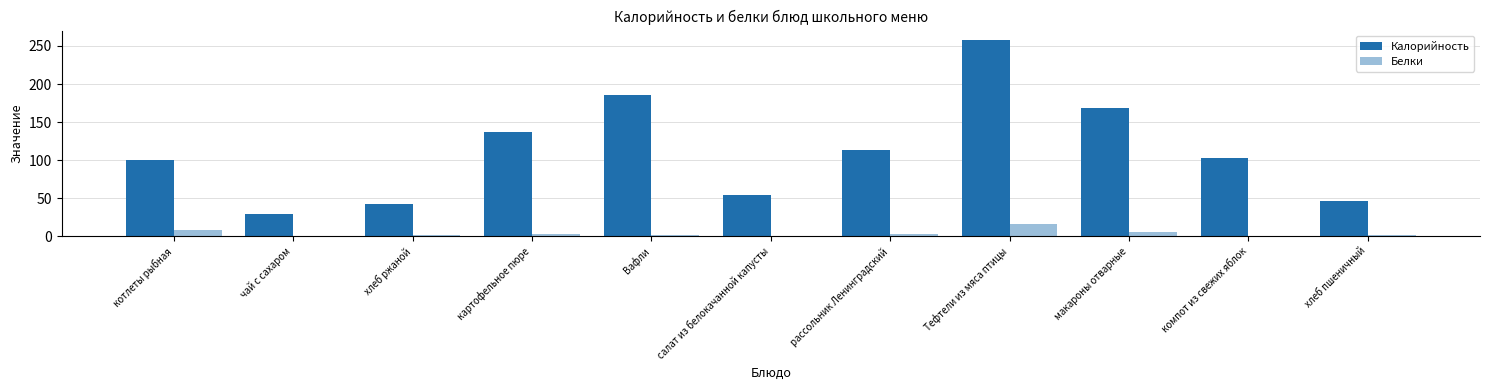

At which label does Белки first exceed 1?

котлеты рыбная